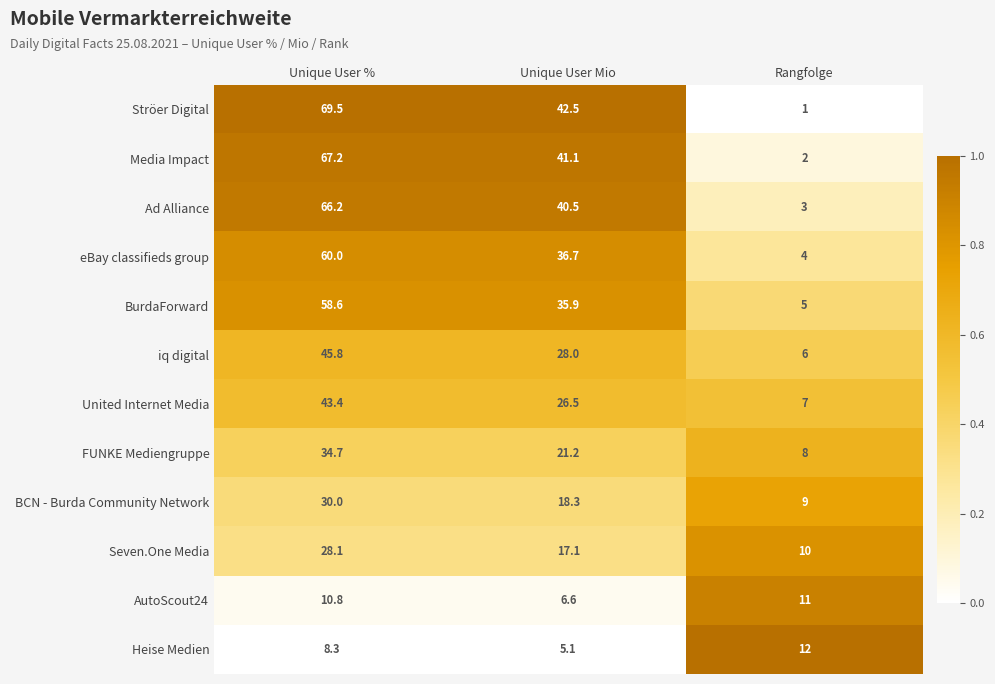

Is it true that AutoScout24 equals 10.8 at Unique User %?

True